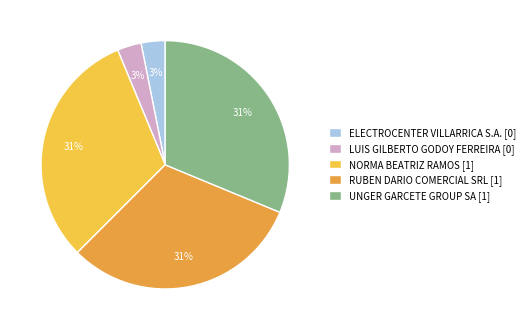

Is there any slice that represents more than half of the pie?

No